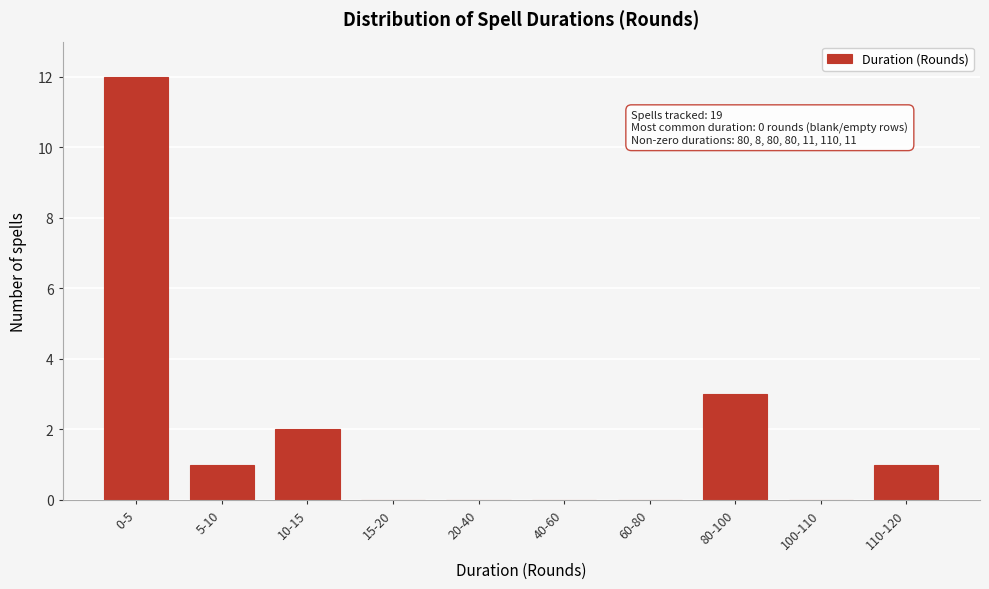

Reading left to right, what are all the values shown in this chart?

0-5=12	5-10=1	10-15=2	15-20=0	20-40=0	40-60=0	60-80=0	80-100=3	100-110=0	110-120=1